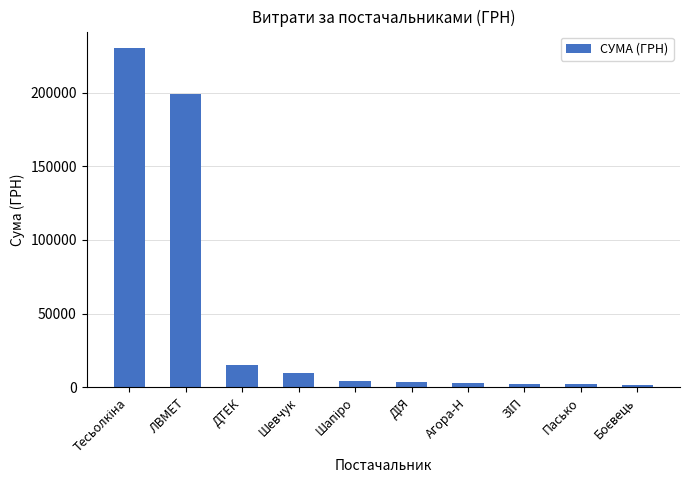

What is the difference between the maximum and minimum values?

228584.2